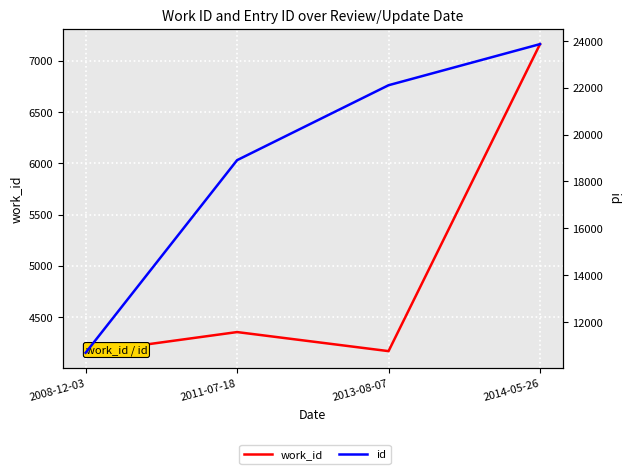

What is the spread (max minus min) of values at 2011-07-18?

14555